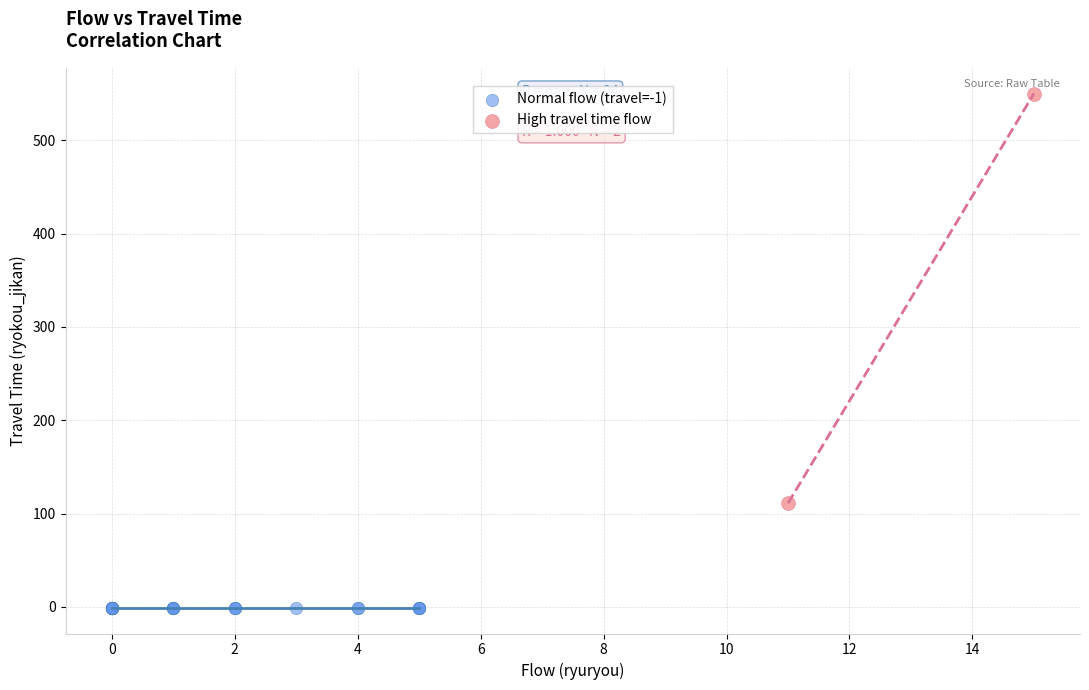

Which series reaches the maximum Y coordinate?

High travel time flow